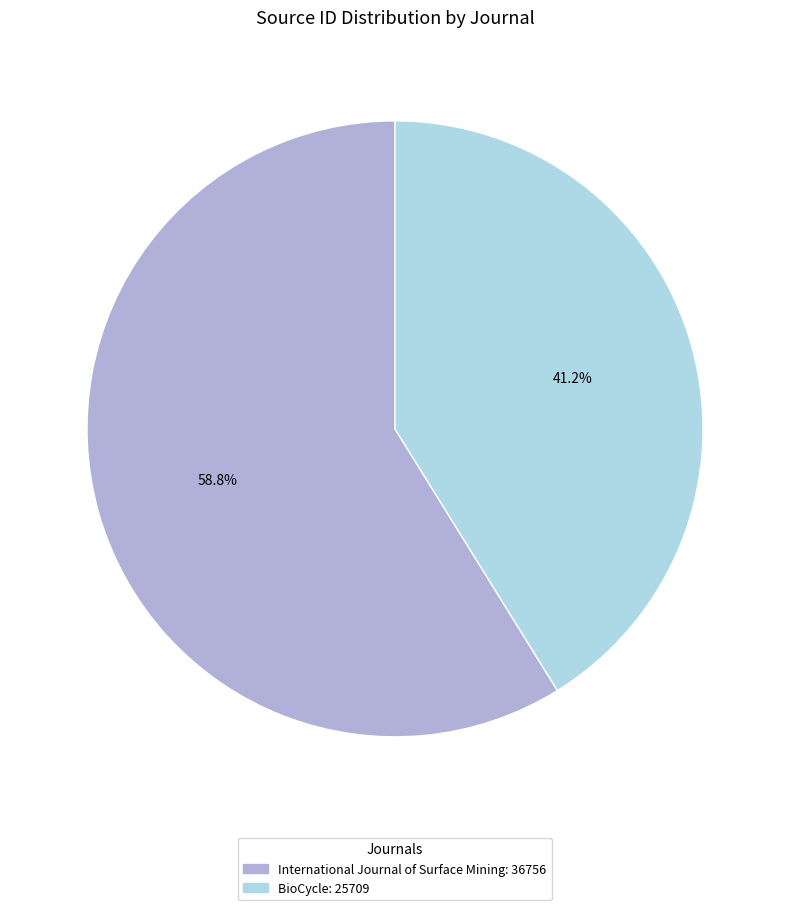

What percentage is NOT represented by BioCycle?

58.8%